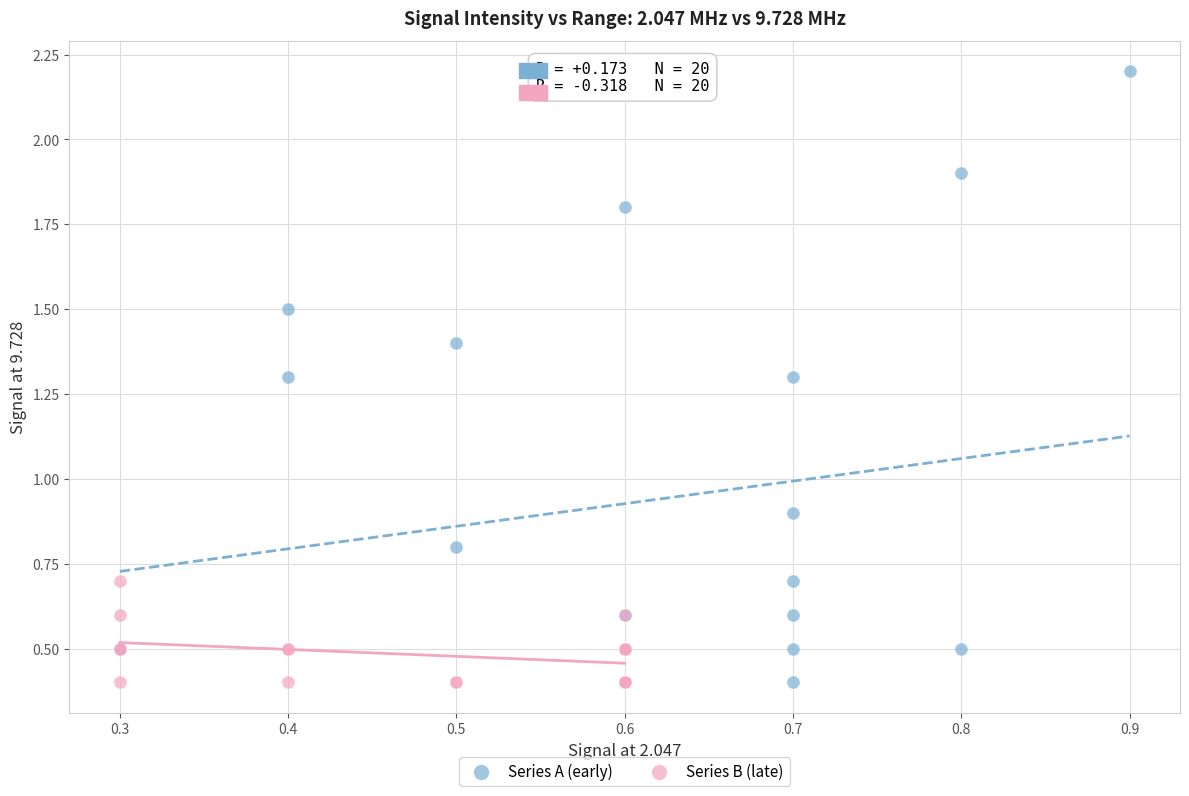

Which series contains the highest Y value?

Series A (early)